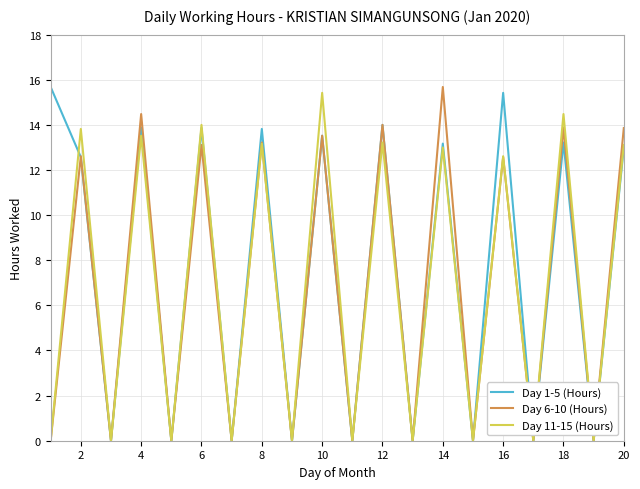

What is the greatest value displayed?

15.7